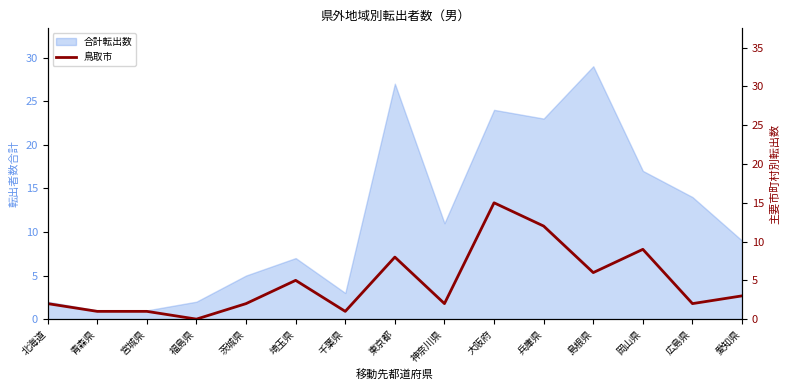

Does the chart have visible grid lines?

No